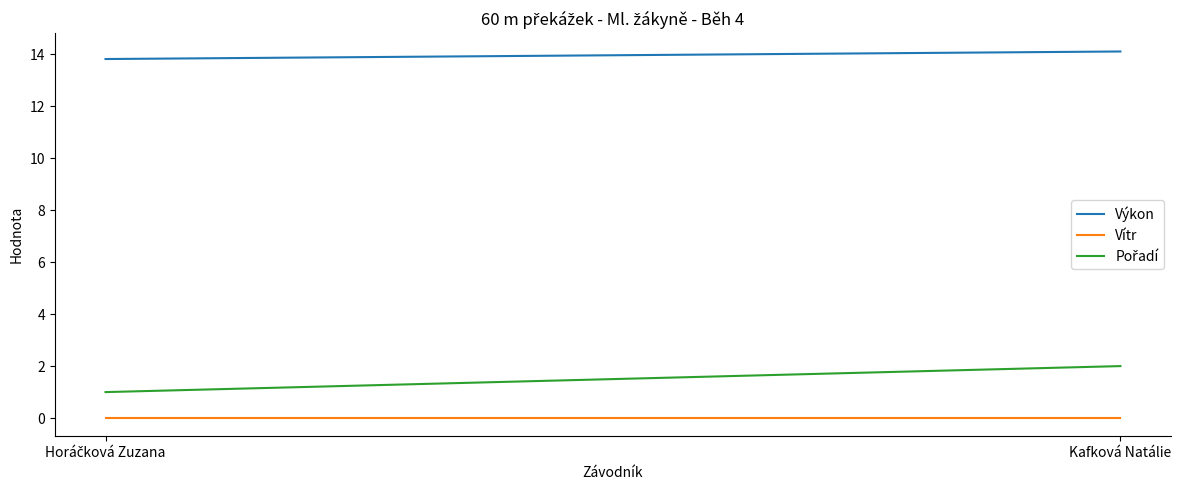

At which label is Pořadí closest to 1?

Horáčková Zuzana